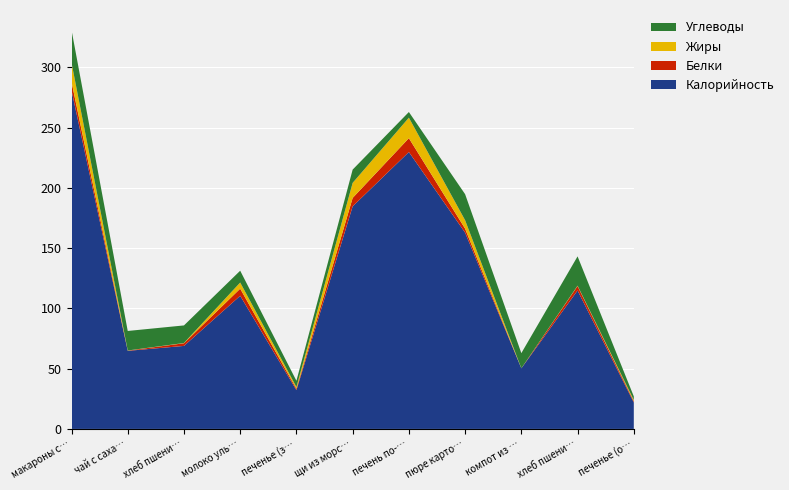

Reading right to left, extract all data points from this chart.

Калорийность: 22.0	114.9	50.3	162.9	229.8	184.7	32.2	110.5	68.9	64.8	281.0
Белки: 1.0	3.7	0.0	3.3	11.5	7.0	1.1	5.9	2.2	0.2	7.1
Жиры: 1.0	0.3	0.0	7.0	17.0	12.5	1.5	5.1	0.2	0.1	15.9
Углеводы: 3.0	24.3	12.6	21.6	4.7	11.0	5.2	9.8	14.6	16.2	27.1